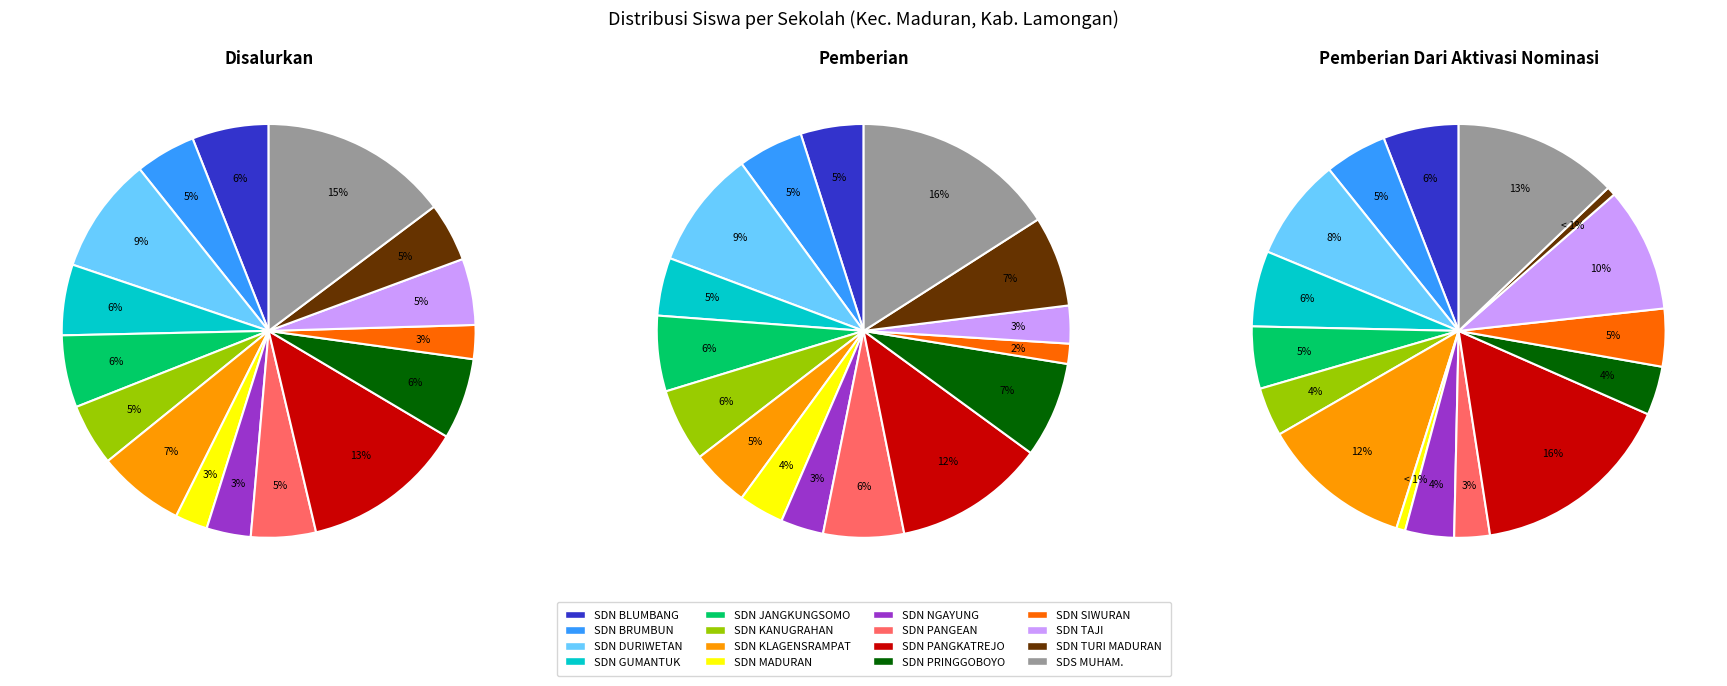

Does SD NEGERI GUMANTUK represent more than half of the total?

No